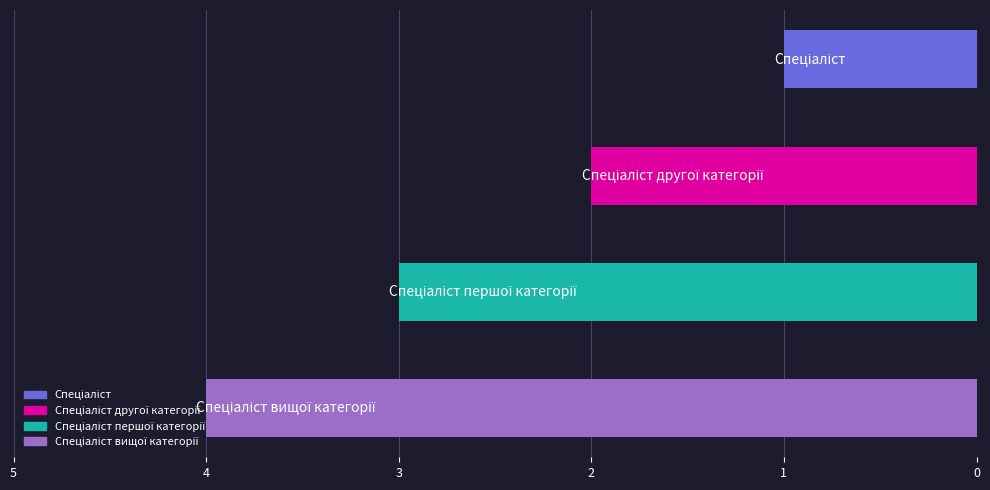

Which has a higher value, Спеціаліст or Спеціаліст другої категорії?

Спеціаліст другої категорії